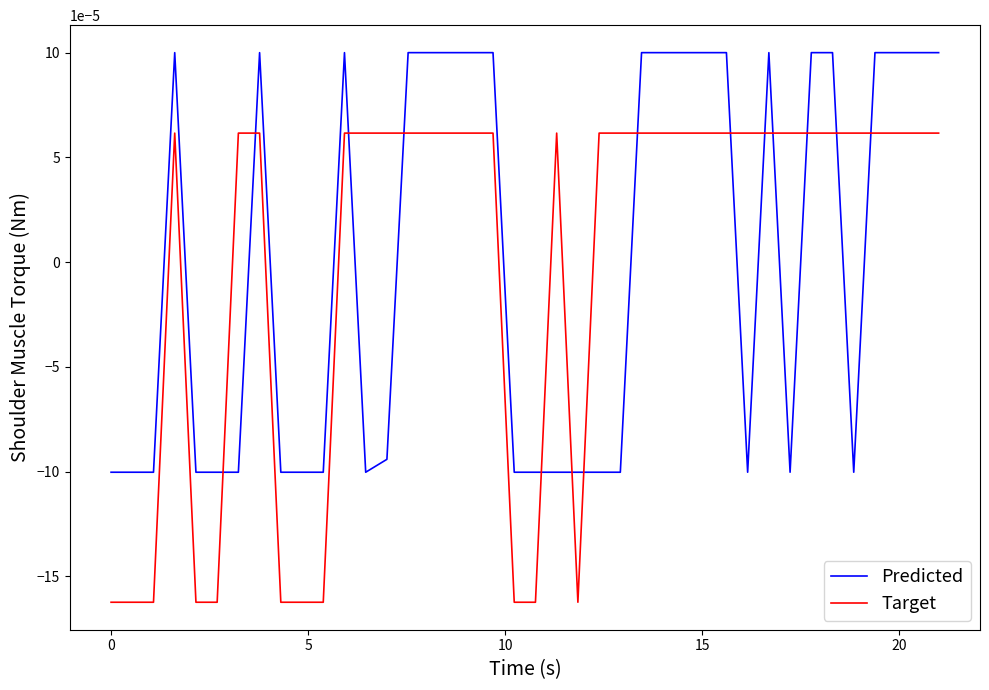

List the series in order of their peak value, highest first.

Predicted, Target